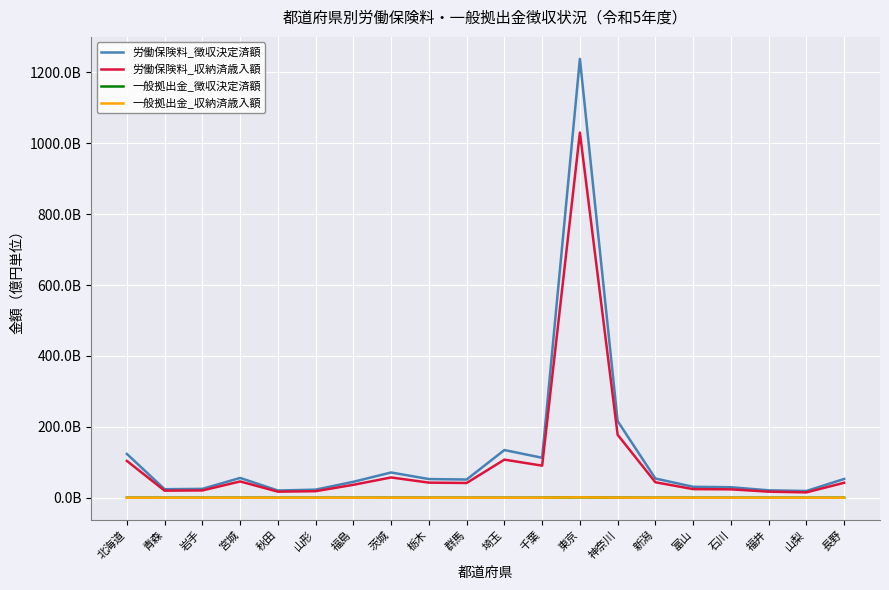

Is this an area chart (filled region under the line)?

No